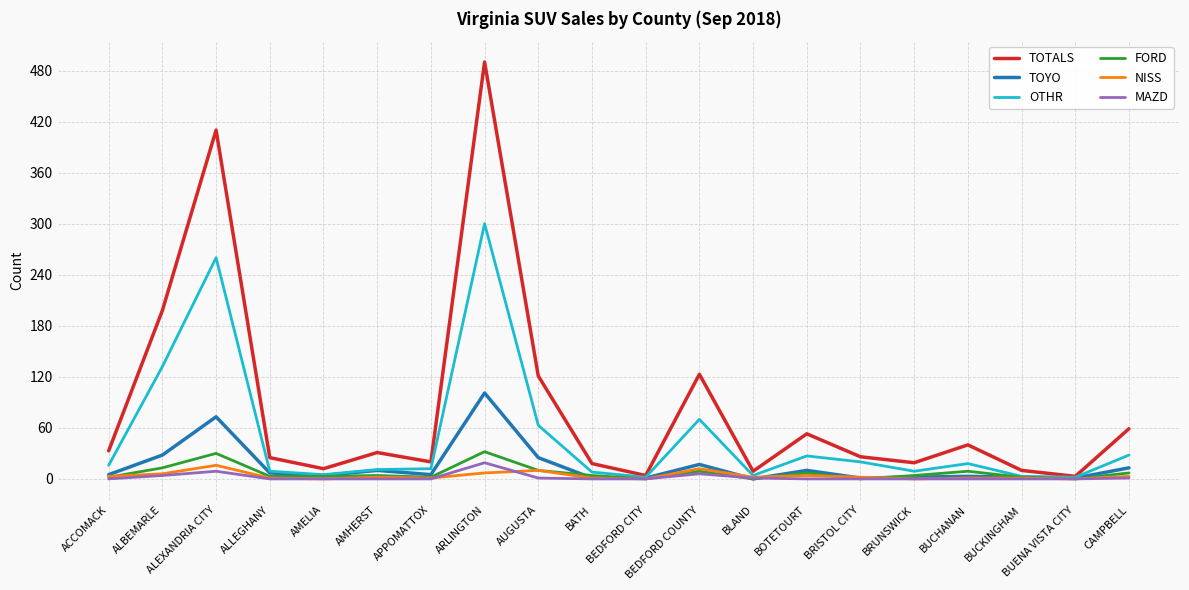

True or false: OTHR has more than 1 points higher than both neighbors.

True